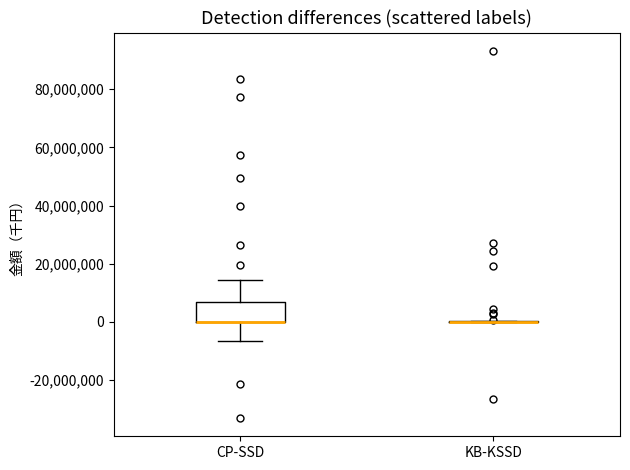

Where is the upper edge of the box for CP-SSD on the y-axis? The values are not printed on the chart, so give them approximately, as read against the axis.

6000000